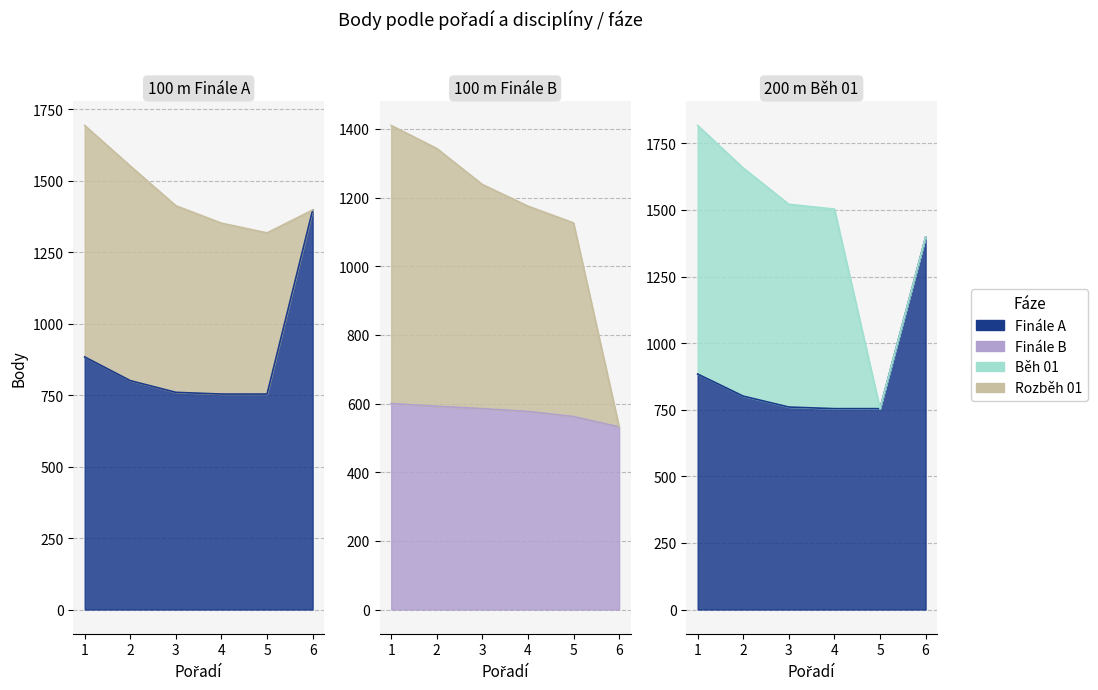

Between which two adjacent categories do 100 m Rozběh 01 and 100 m Finále A first intersect?

5 and 6